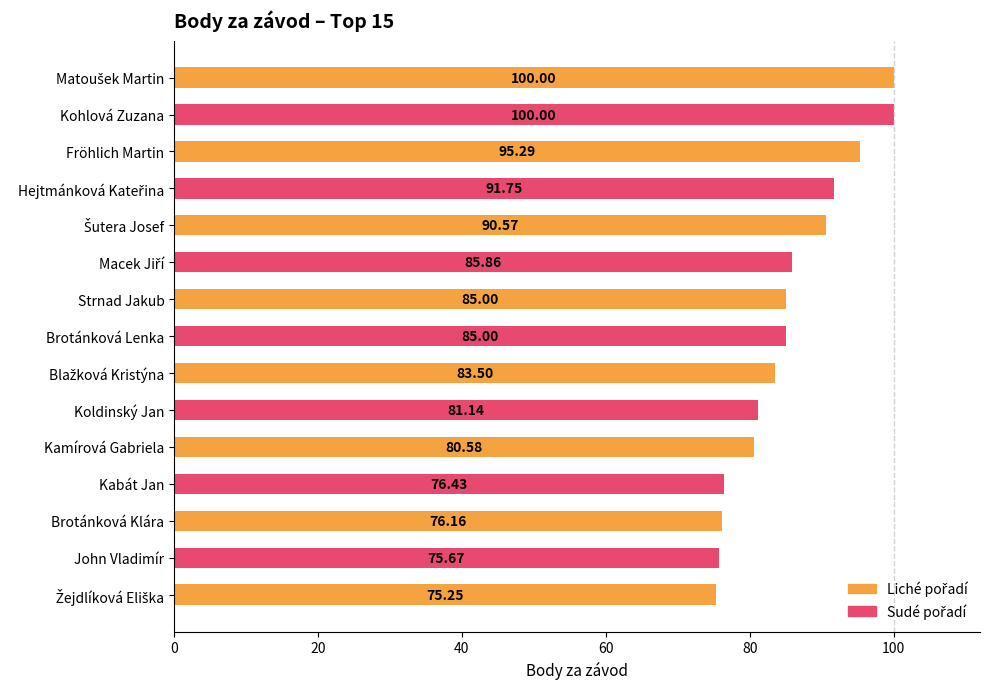

Between Kohlová Zuzana and Fröhlich Martin, which is larger?

Kohlová Zuzana